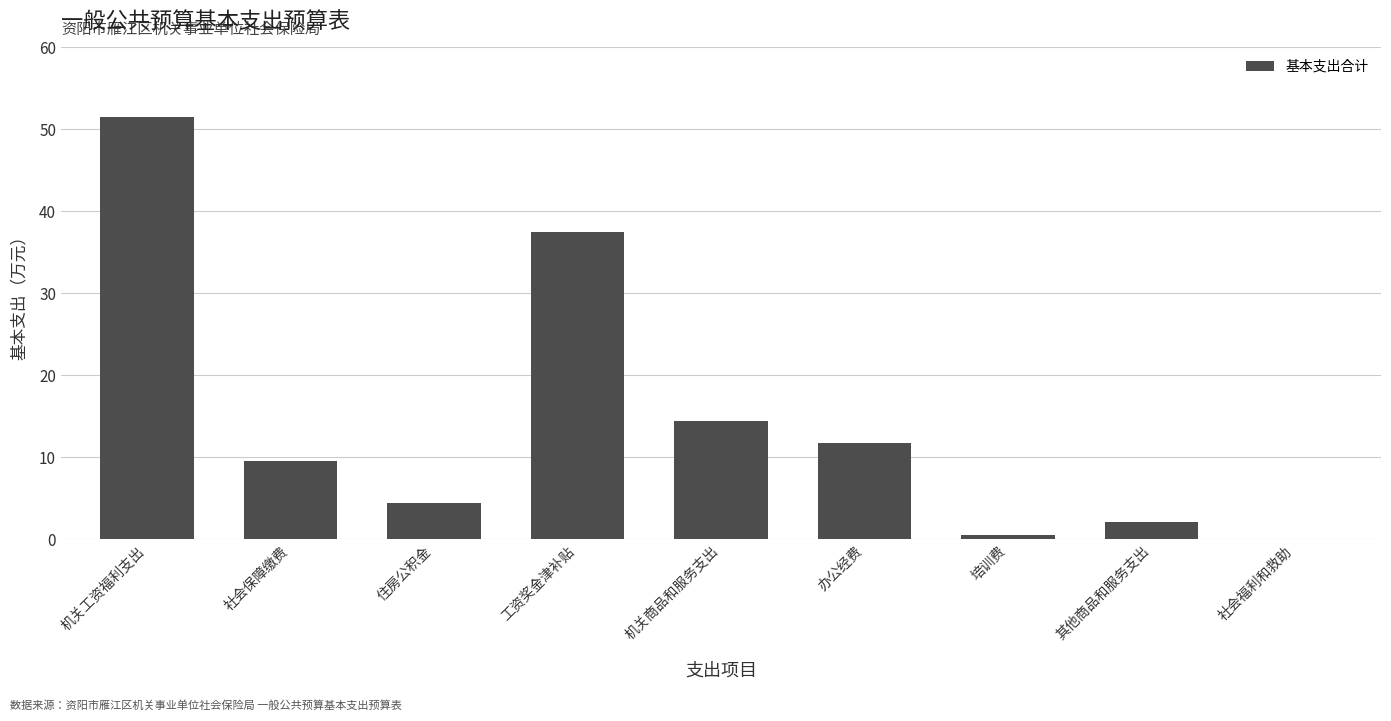

Are the bars horizontal?

No